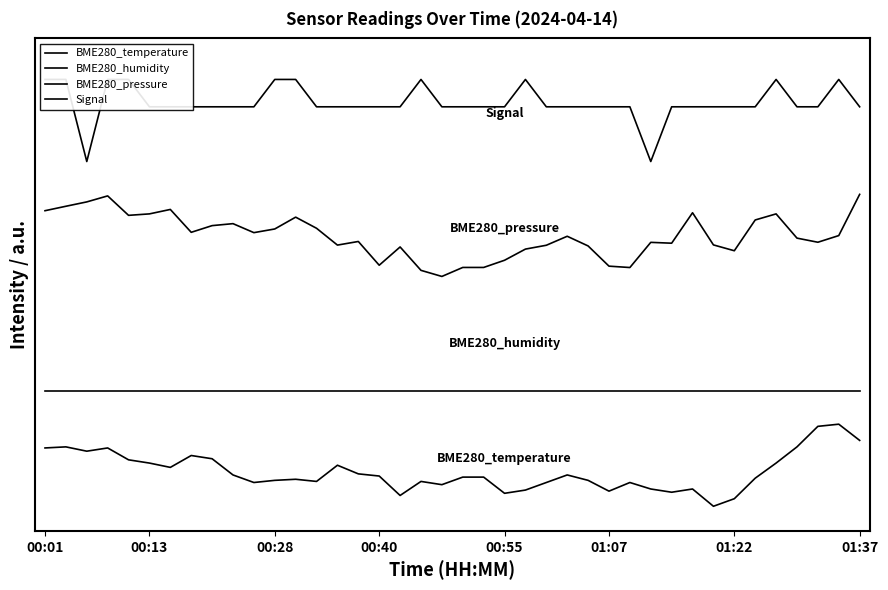

At which label does BME280_humidity reach its minimum?

00:01